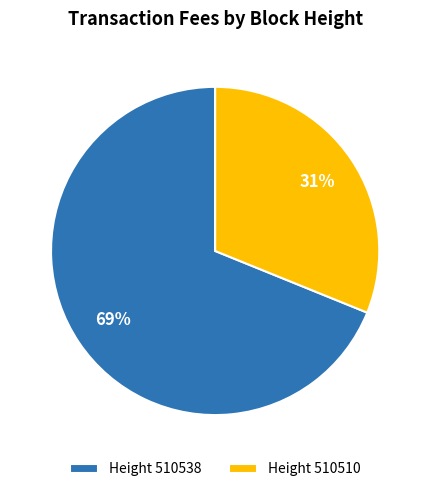

Which category has the biggest portion of the pie?

Height 510538